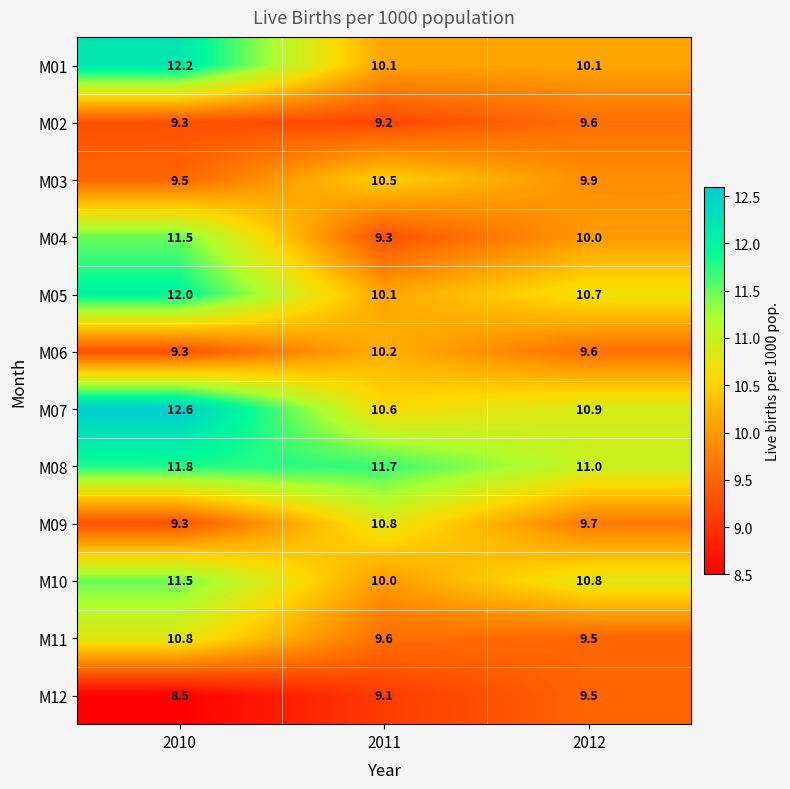

The value of M09 at 2010 is 9.3. True or false?

True